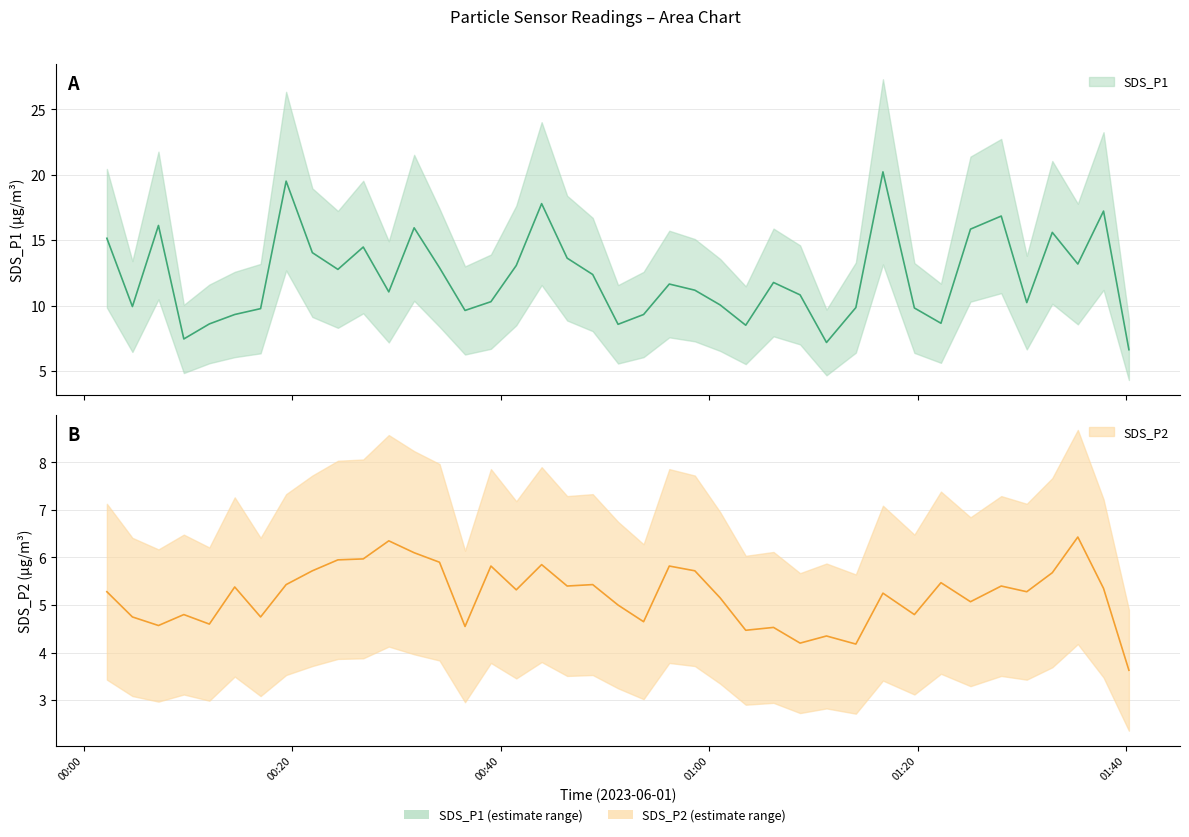

Is it true that SDS_P1 equals 16.5 at 19?

False